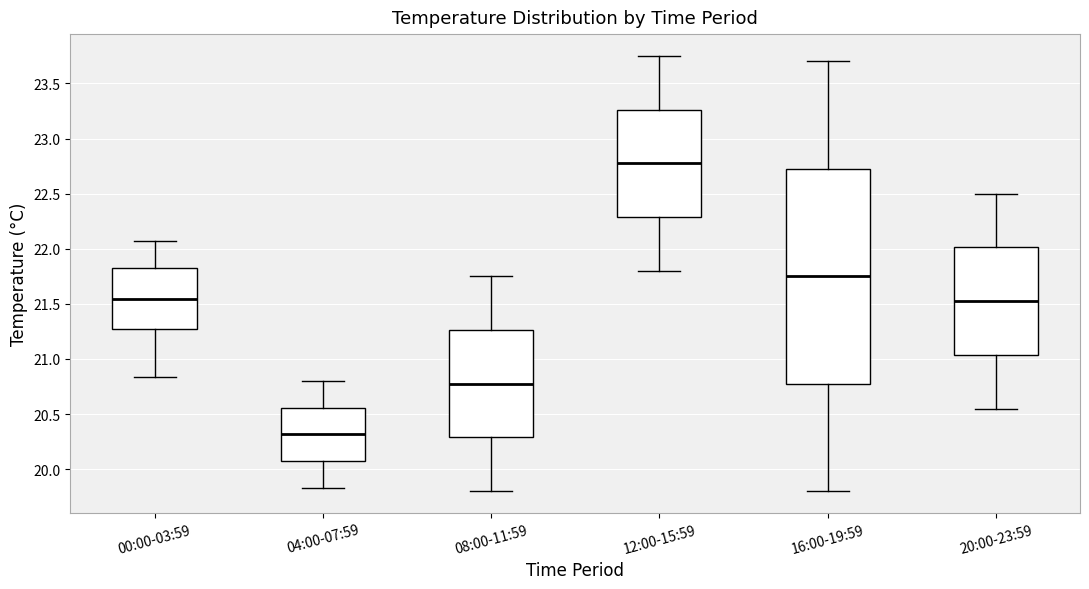

Reading left to right, read every box against the y-axis: the position of its median line, the range the box covers, and the ends of its whiskers. The values are not printed on the chart, so give them approximately, as read against the axis.

00:00-03:59: median 21.55, box 21.25 to 21.80, whiskers 20.85 to 22.05
04:00-07:59: median 20.30, box 20.05 to 20.55, whiskers 19.85 to 20.80
08:00-11:59: median 20.80, box 20.30 to 21.25, whiskers 19.80 to 21.75
12:00-15:59: median 22.80, box 22.30 to 23.25, whiskers 21.80 to 23.75
16:00-19:59: median 21.75, box 20.80 to 22.75, whiskers 19.80 to 23.70
20:00-23:59: median 21.55, box 21.05 to 22.00, whiskers 20.55 to 22.50